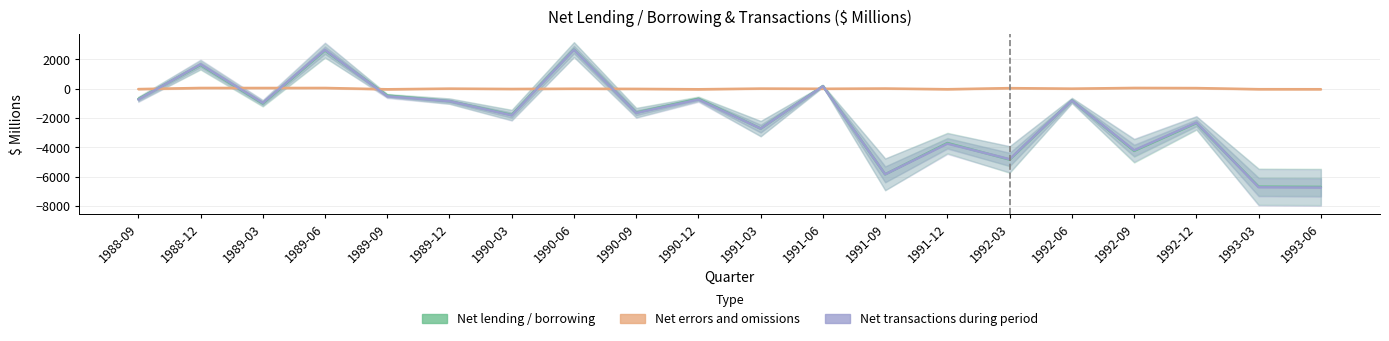

Is the value of Net lending / borrowing at 1991-12 greater than the value of Net errors and omissions at 1989-09?

No